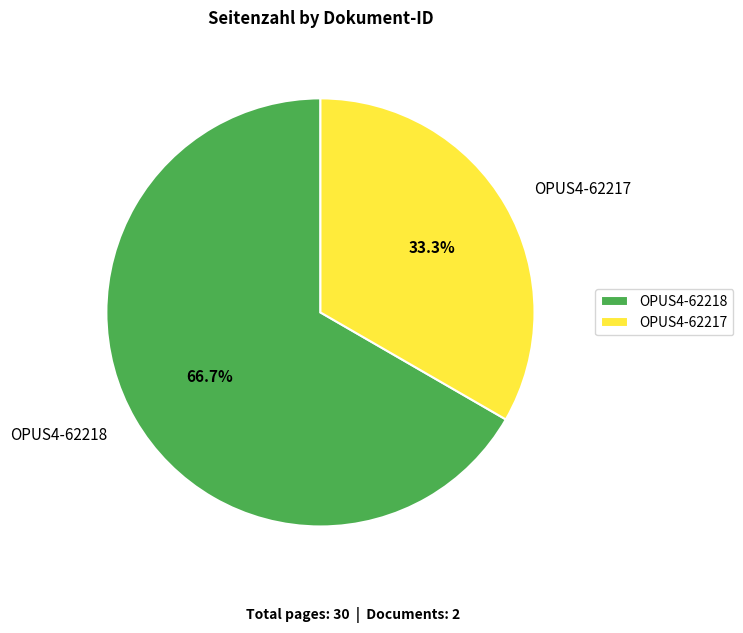

True or false: OPUS4-62217 accounts for 33% of the total.

True